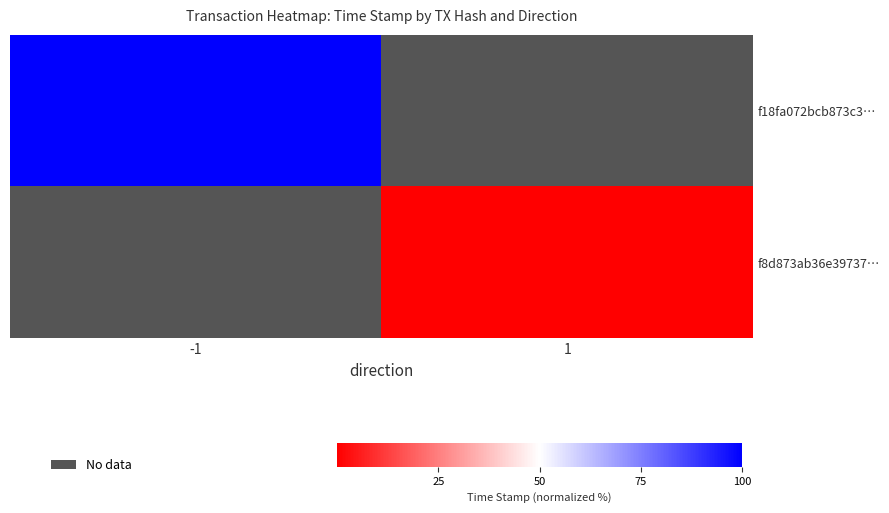

At how many categories does at least one series exceed 14?

1